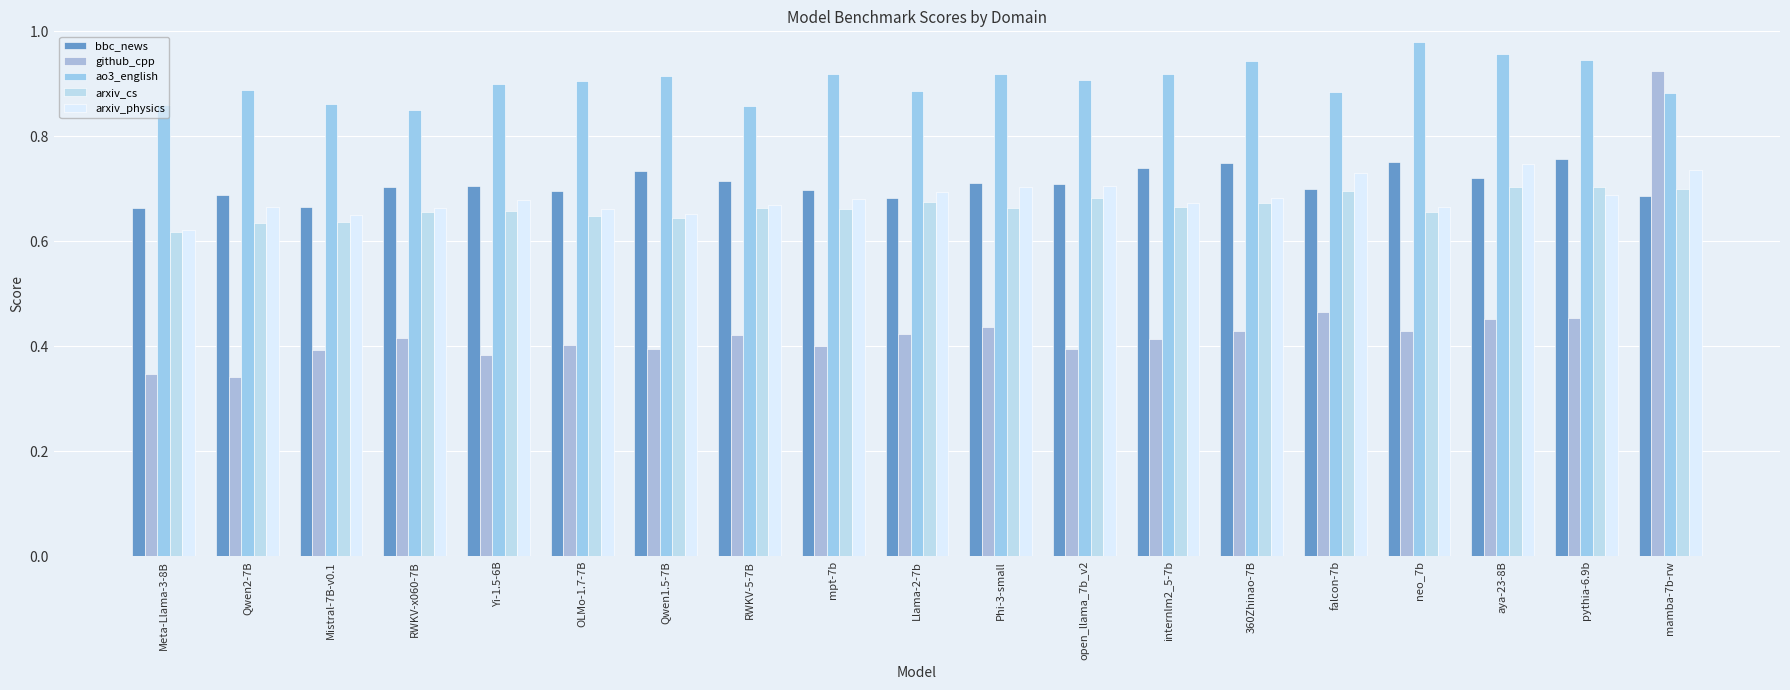

What is the sum of all arxiv_physics values?

13.0